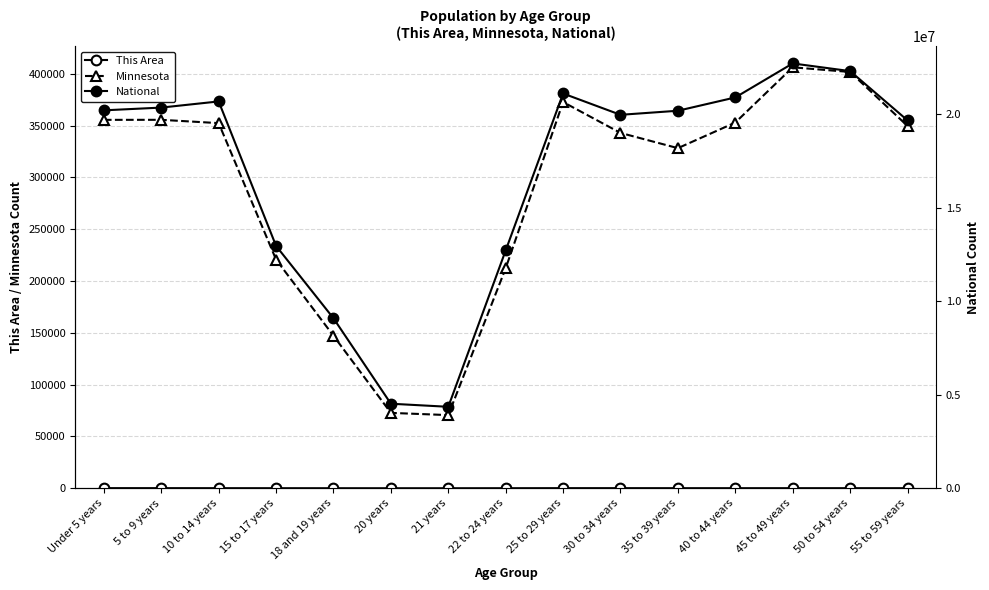

What is the difference between the second highest and minimum values in the National series?

17943831